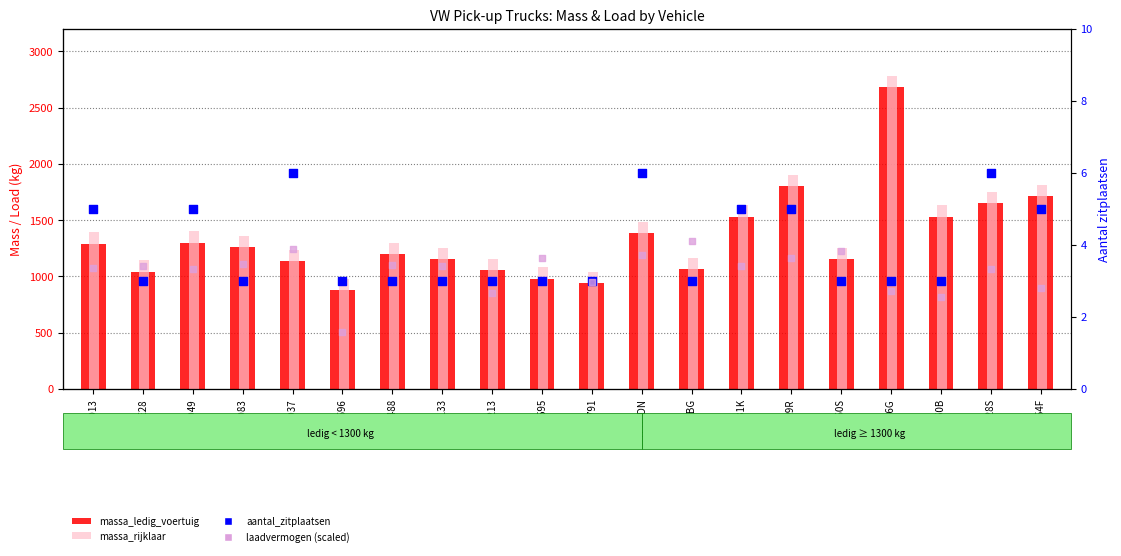

Is the value of massa_rijklaar at VSF28S greater than the value of massa_ledig_voertuig at BE9133?

Yes